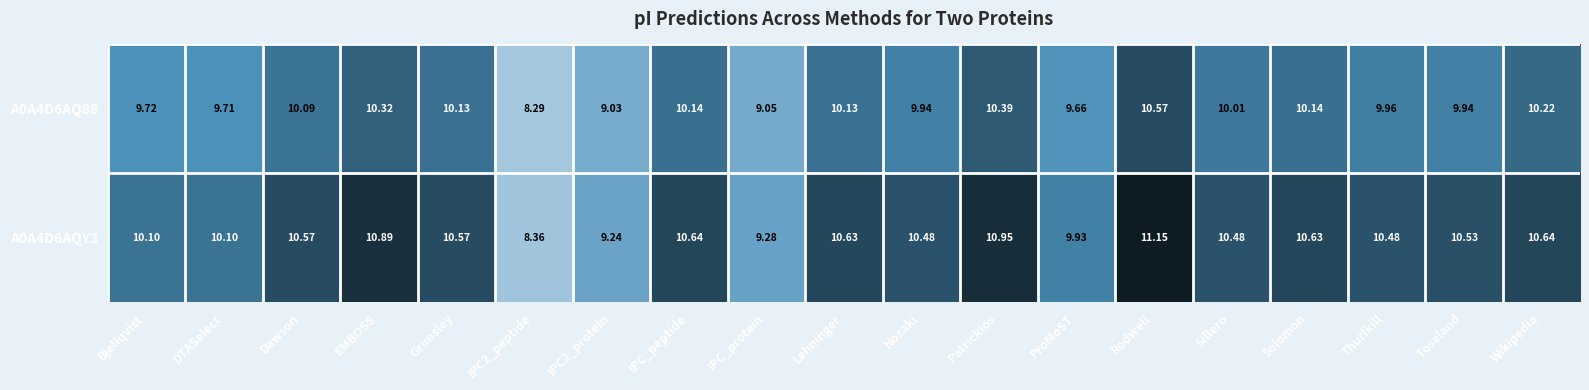

Which category has the highest value across all series?

Rodwell